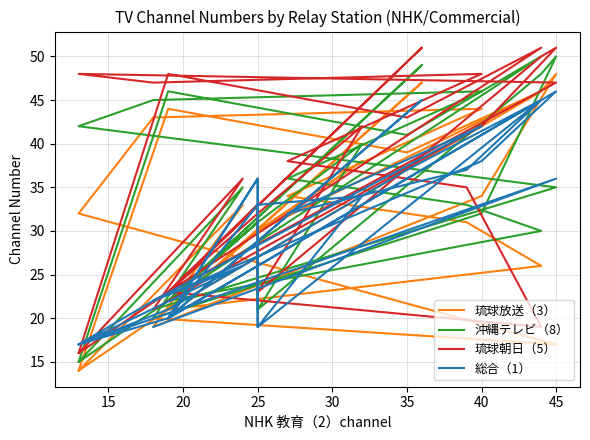

How many values in the 琉球朝日（5） series are below 35?

16